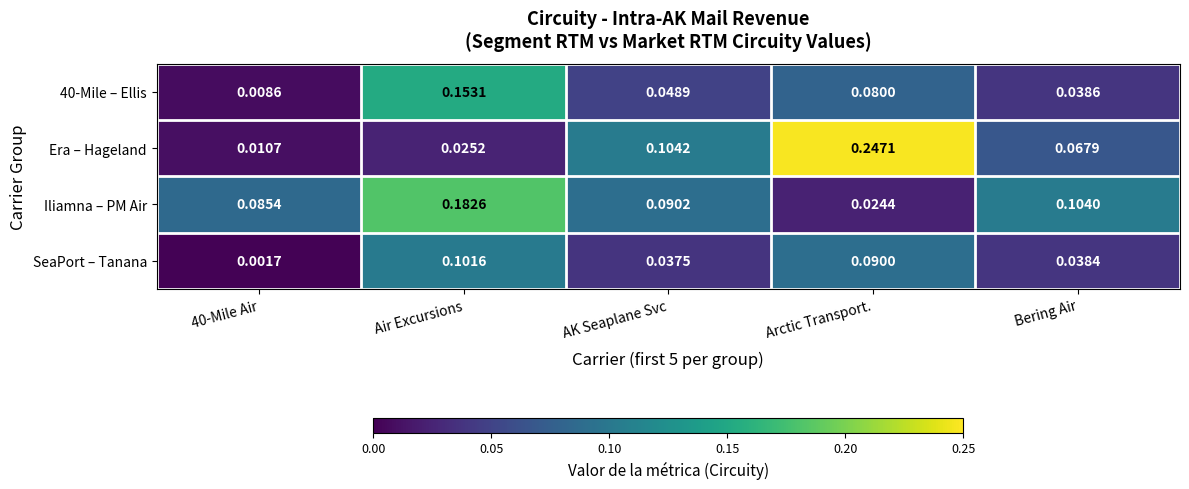

Which series has the largest range (max minus min)?

Era – Hageland